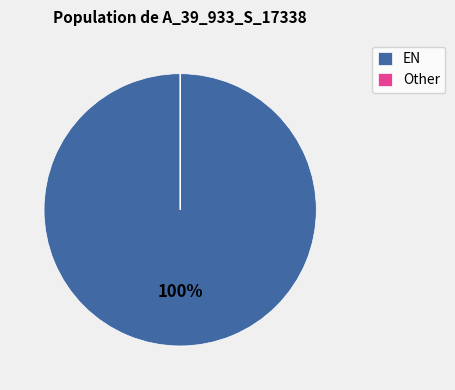

True or false: EN accounts for 100% of the total.

True